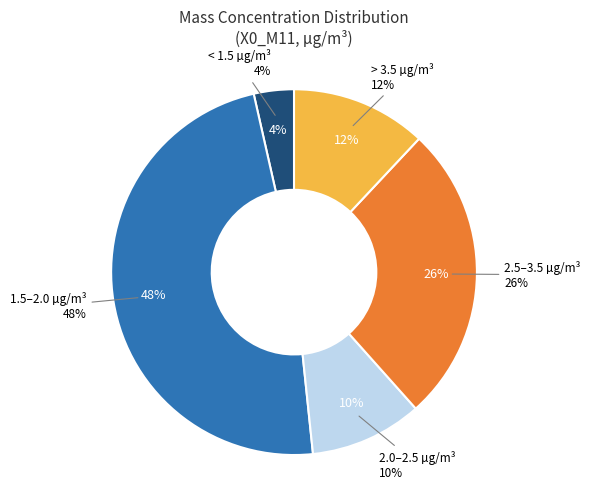

Does any single category account for the majority?

No